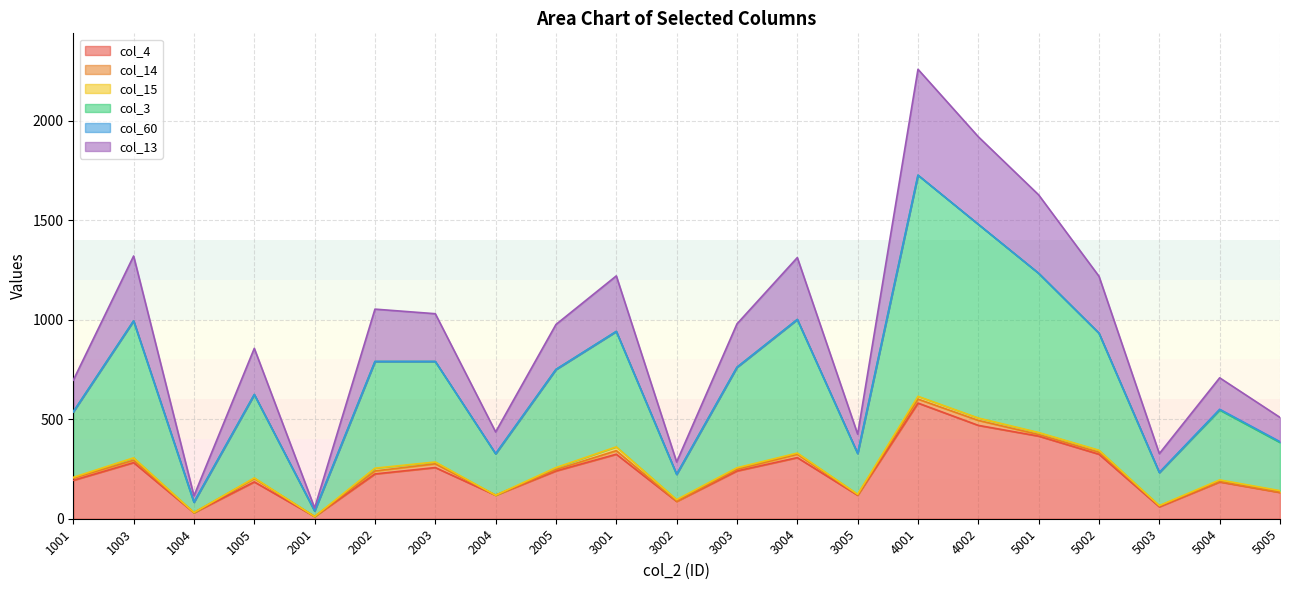

What is the spread (max minus min) of values at 3005?

307